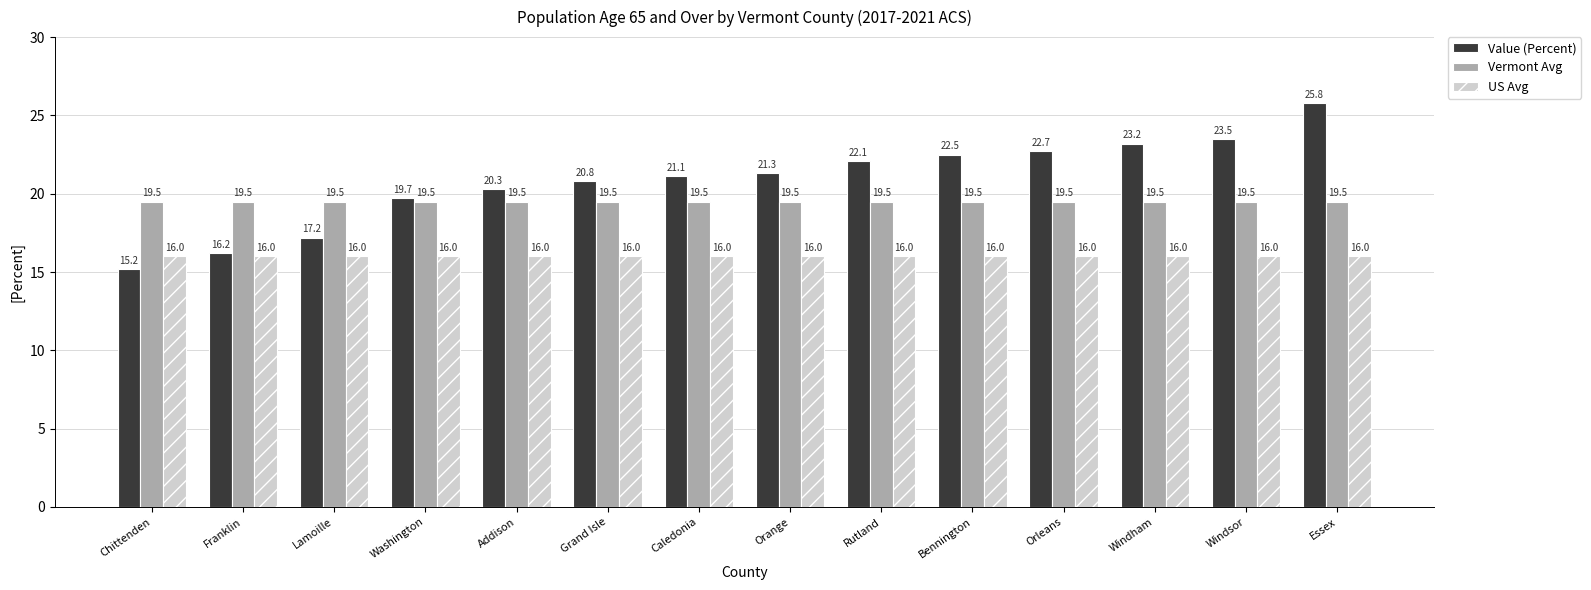

Reading right to left, what are all the values shown in this chart?

Value (Percent): Essex=25.8	Windsor=23.5	Windham=23.2	Orleans=22.7	Bennington=22.5	Rutland=22.1	Orange=21.3	Caledonia=21.1	Grand Isle=20.8	Addison=20.3	Washington=19.7	Lamoille=17.2	Franklin=16.2	Chittenden=15.2
Vermont Avg: Essex=19.5	Windsor=19.5	Windham=19.5	Orleans=19.5	Bennington=19.5	Rutland=19.5	Orange=19.5	Caledonia=19.5	Grand Isle=19.5	Addison=19.5	Washington=19.5	Lamoille=19.5	Franklin=19.5	Chittenden=19.5
US Avg: Essex=16.0	Windsor=16.0	Windham=16.0	Orleans=16.0	Bennington=16.0	Rutland=16.0	Orange=16.0	Caledonia=16.0	Grand Isle=16.0	Addison=16.0	Washington=16.0	Lamoille=16.0	Franklin=16.0	Chittenden=16.0